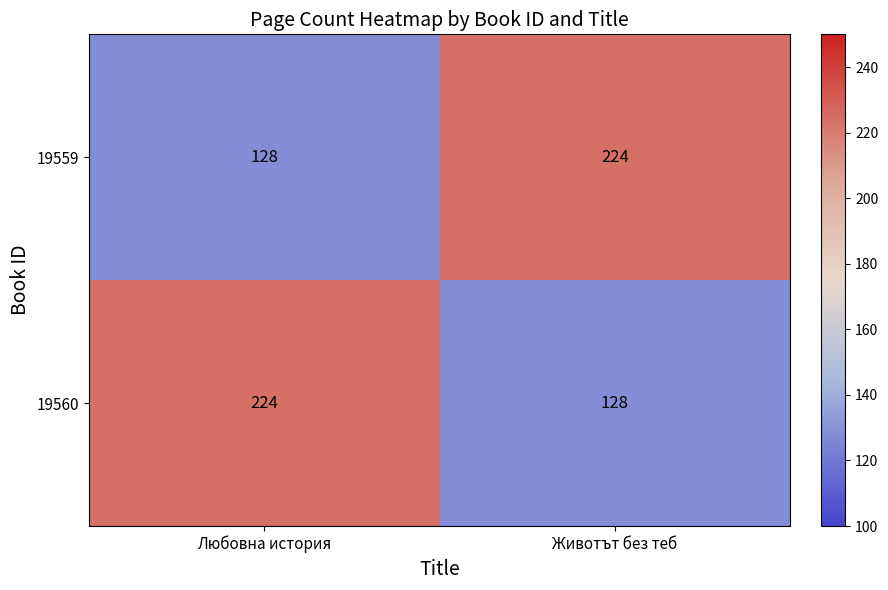

What is the smallest value displayed?

128